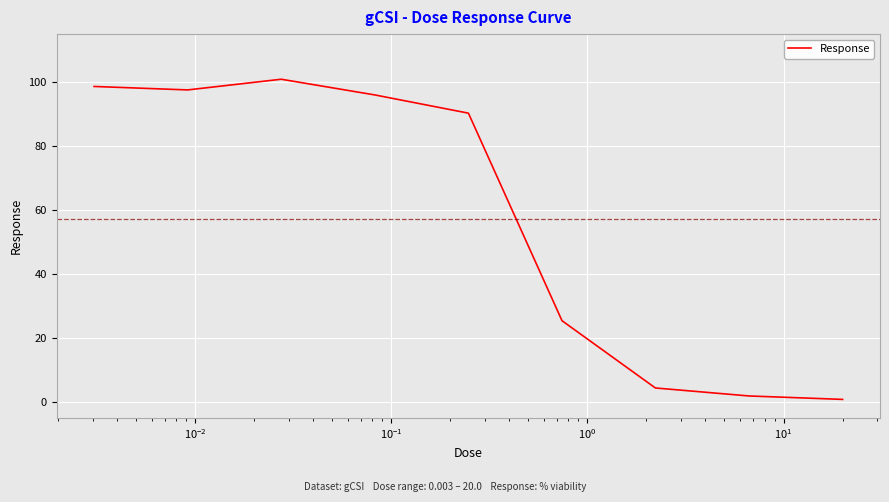

What is the difference between the maximum and minimum values?

100.1